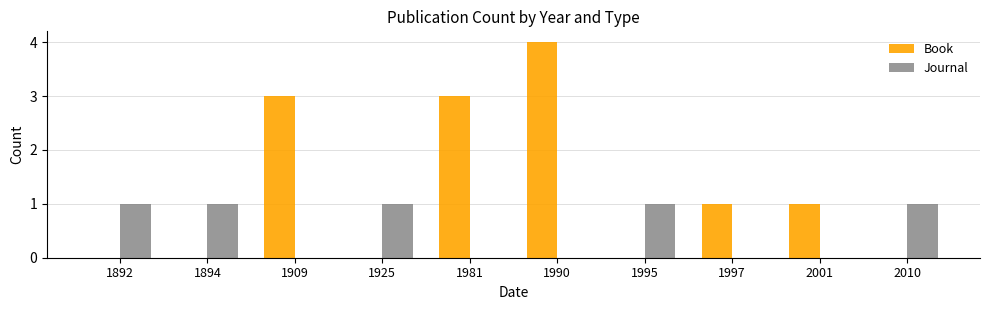

What is the sum of the Book values at 1981 and 1990?

7